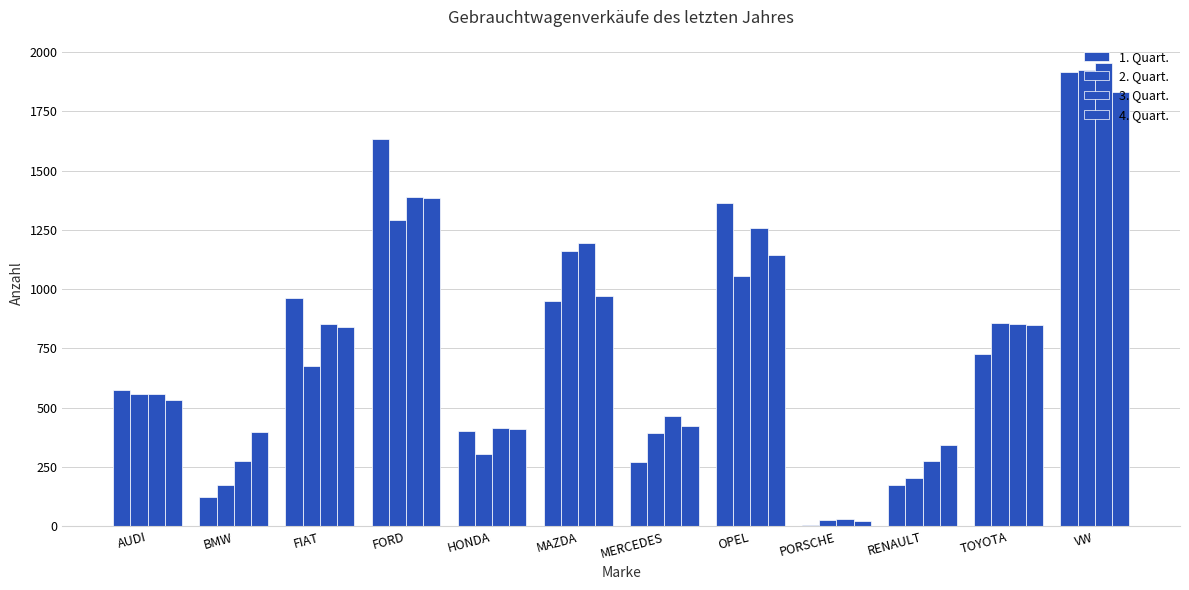

Which series has the largest range (max minus min)?

3. Quart.